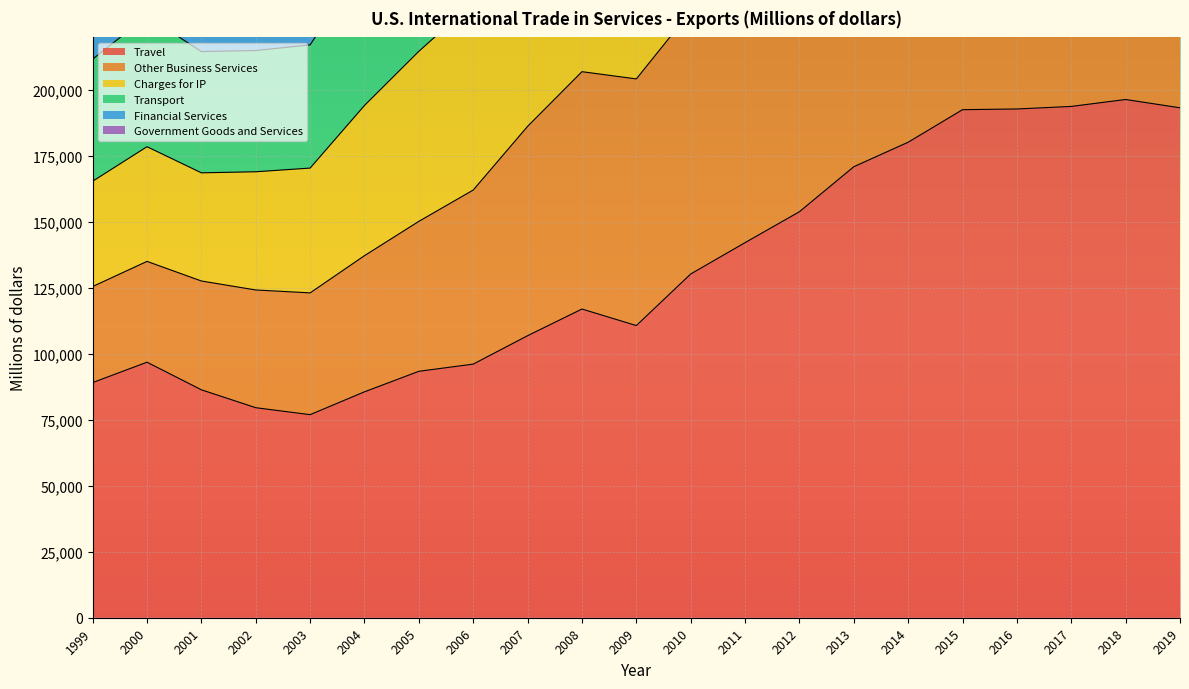

How many interior local peaks does the Financial Services series have?

2